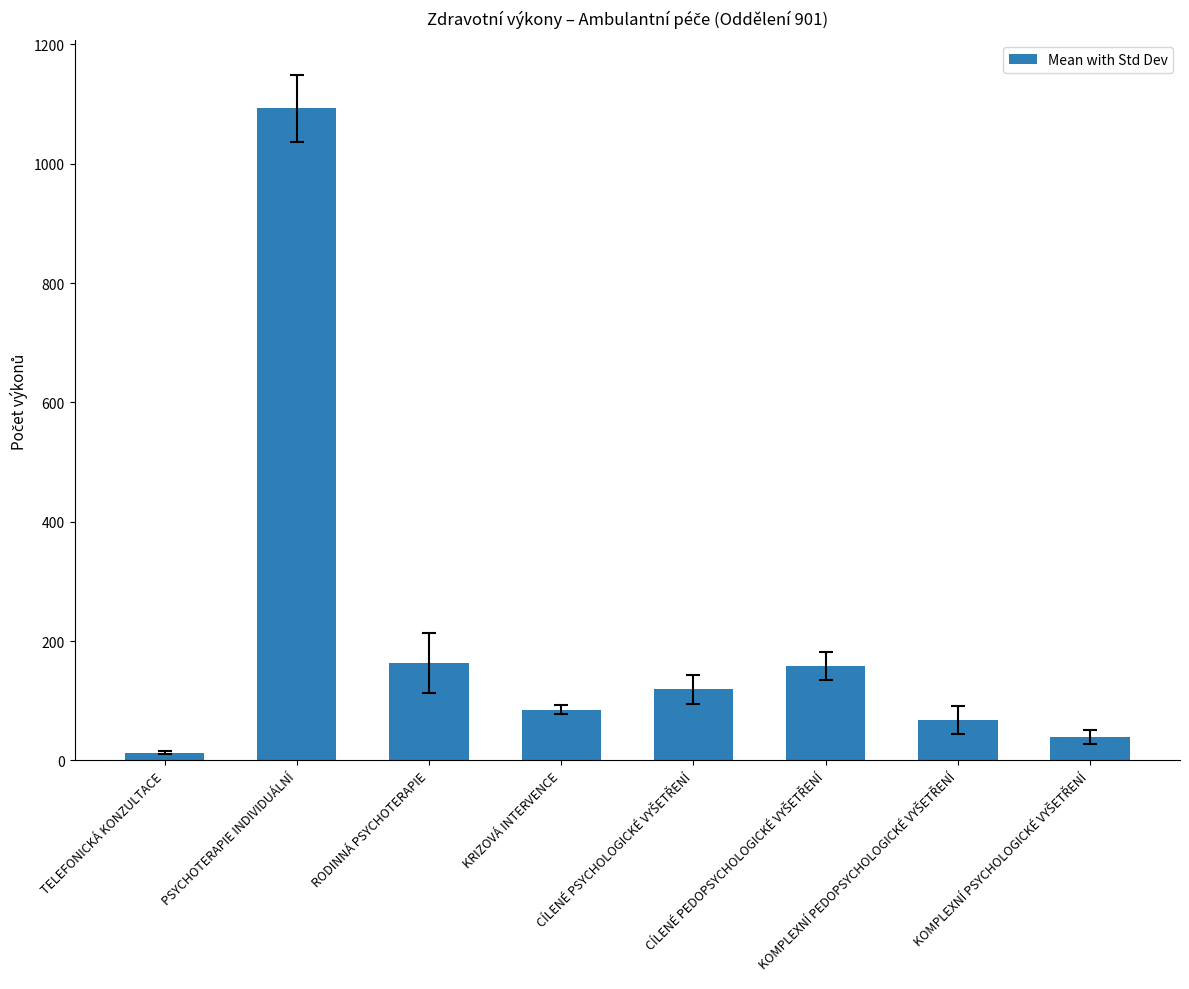

How many bars are there in total?

8